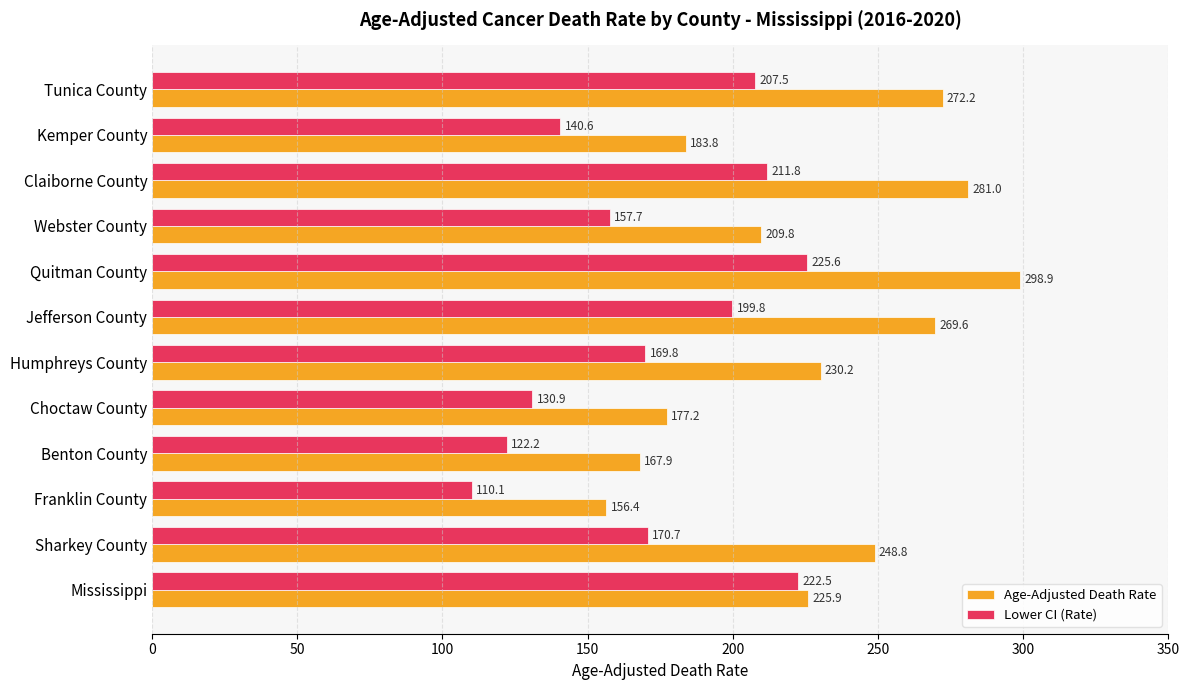

How many categories are shown in the chart?

12